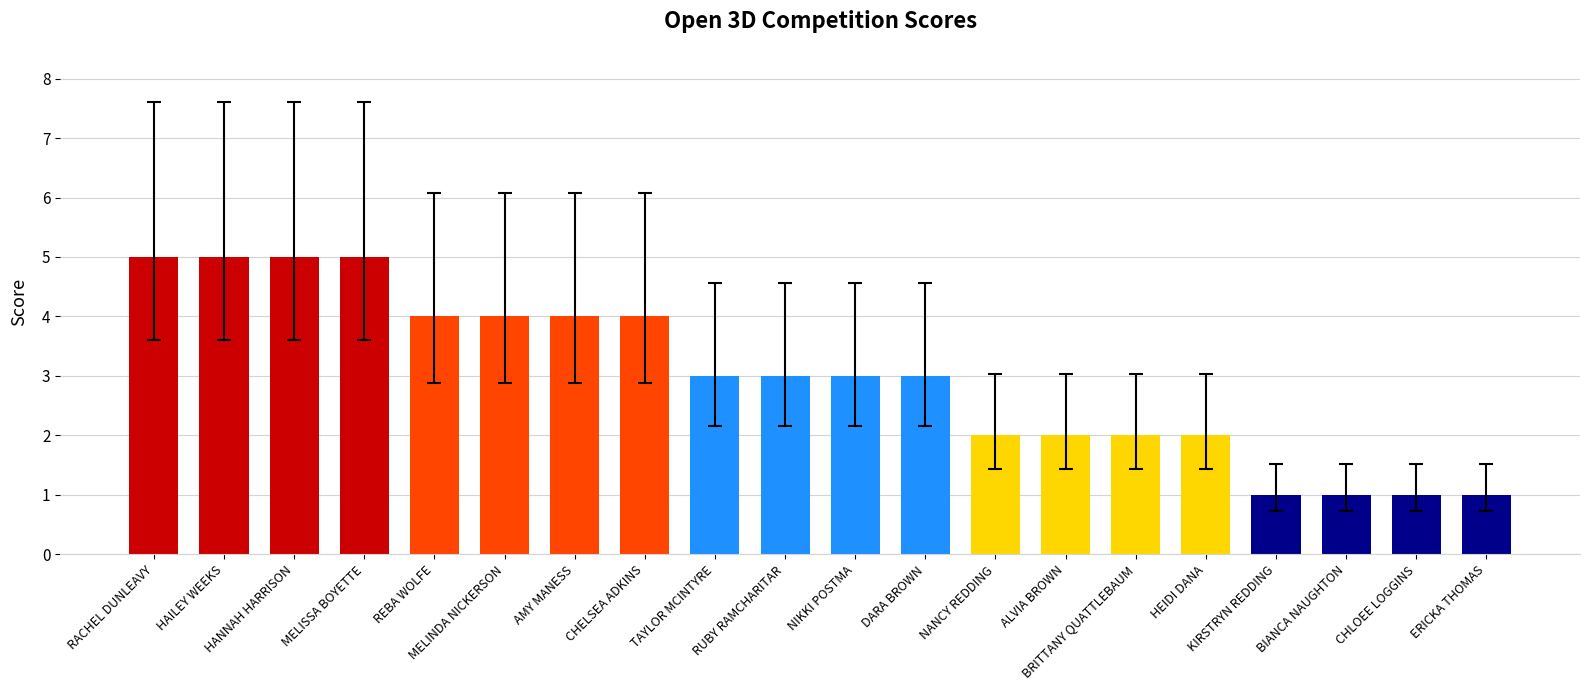

What is the difference between the second highest and minimum values?

4